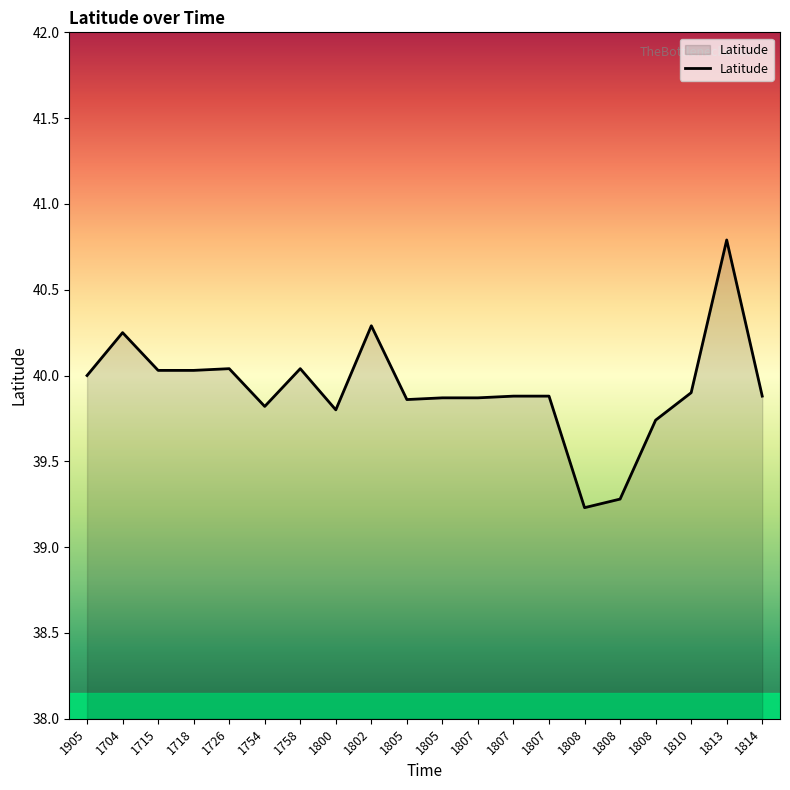

What is the ratio of the value at 1754 to the value at 1805?

1.0